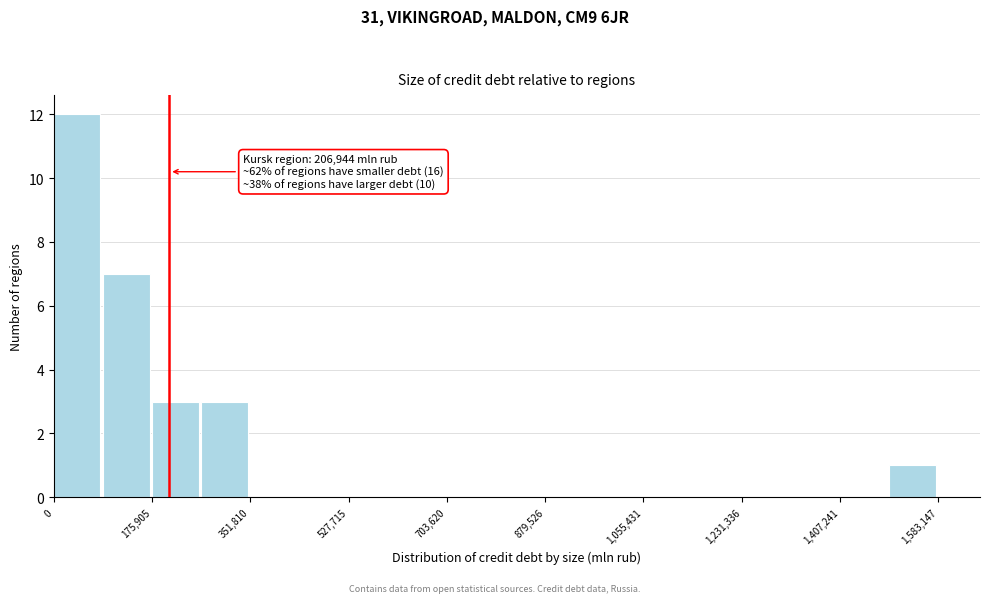

Which range on the x-axis has the tallest bar?

0 to 80000